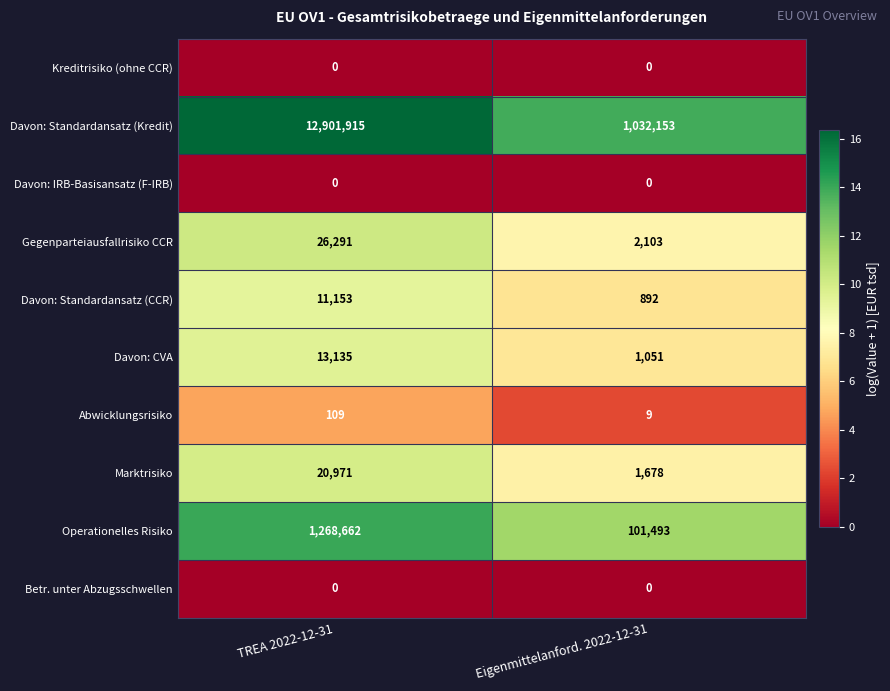

Is it true that Davon: Standardansatz (Kredit) equals 338135 at Eigenmittelanford. 2022-12-31?

False